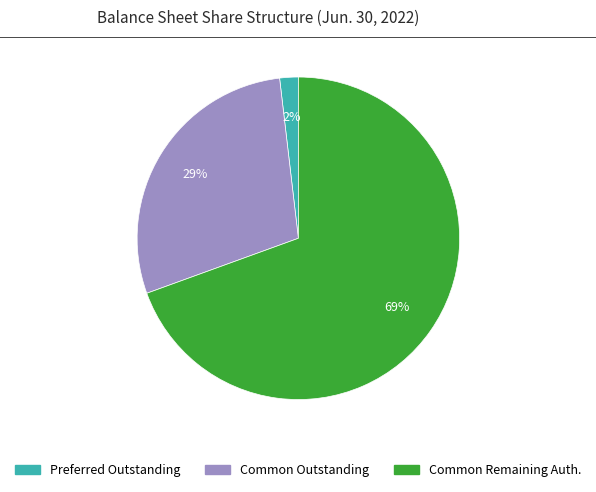

How many segments does this pie chart have?

3